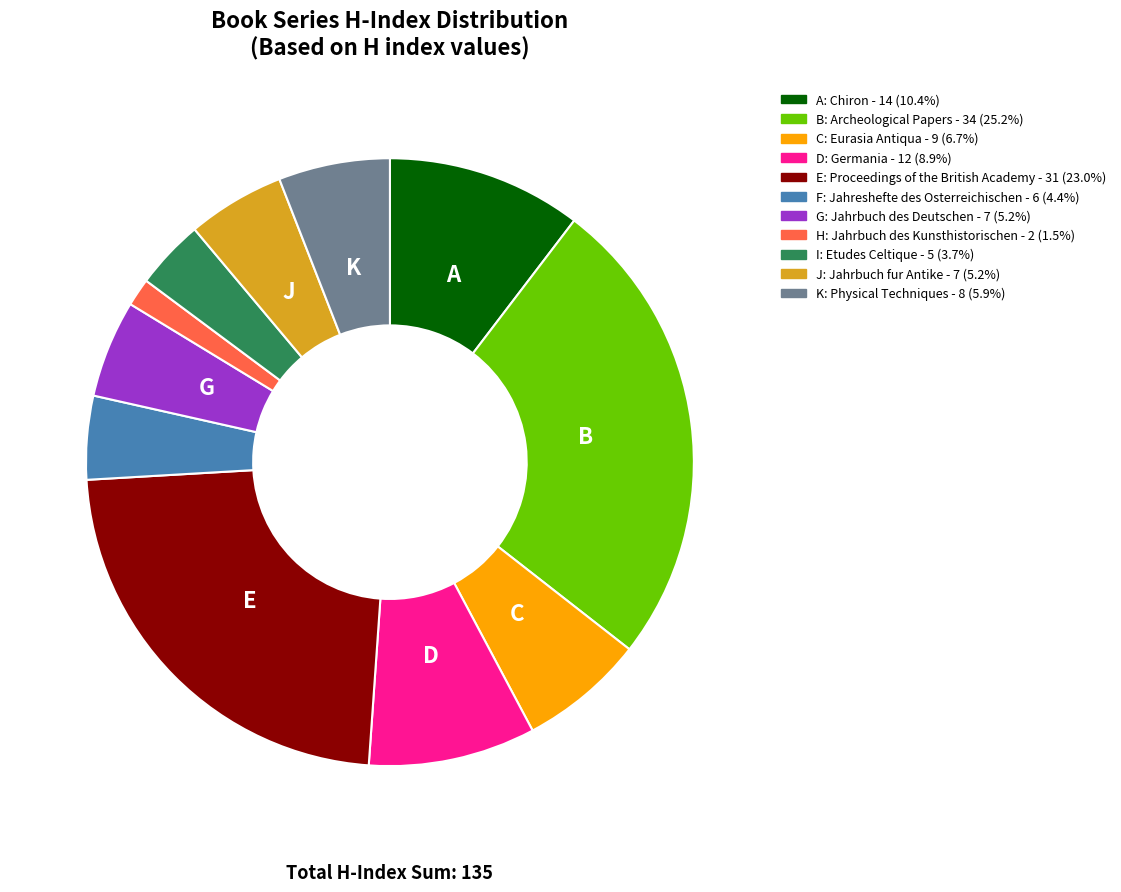

Is there a majority slice in this chart?

No